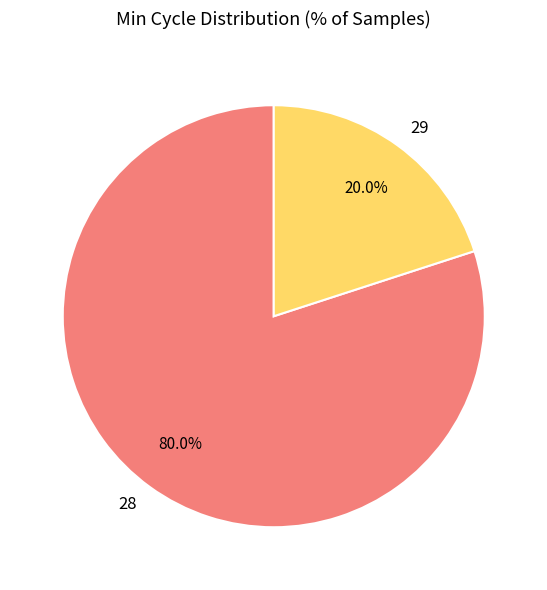

Does 28 represent more than half of the total?

Yes